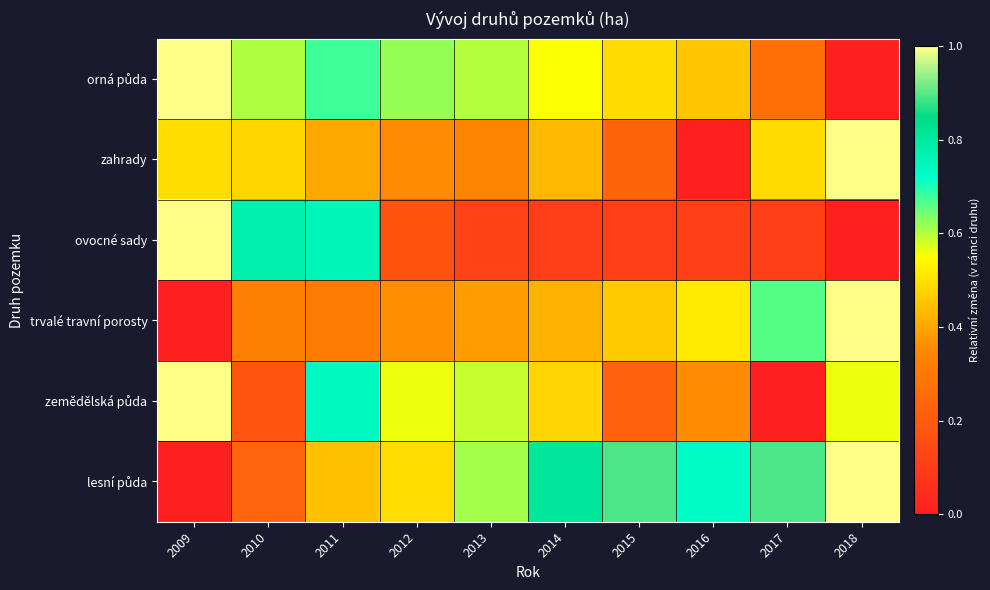

How many data points does each series have?

10